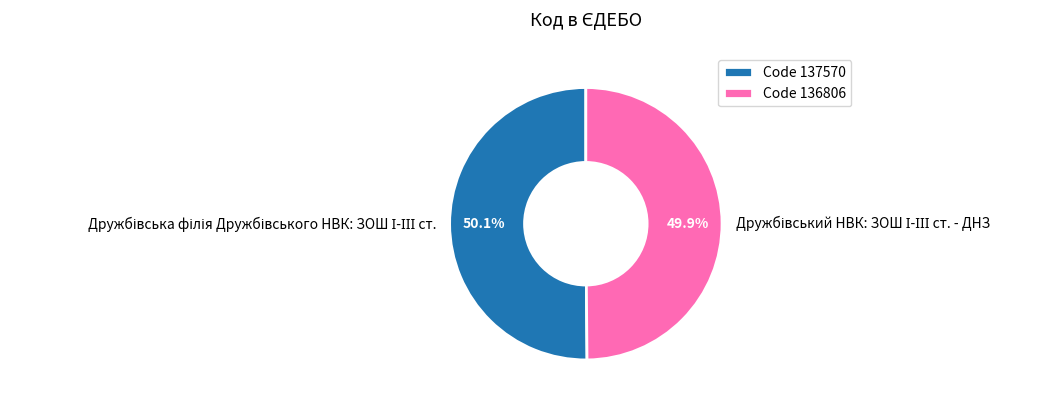

Is there any slice that represents more than half of the pie?

Yes